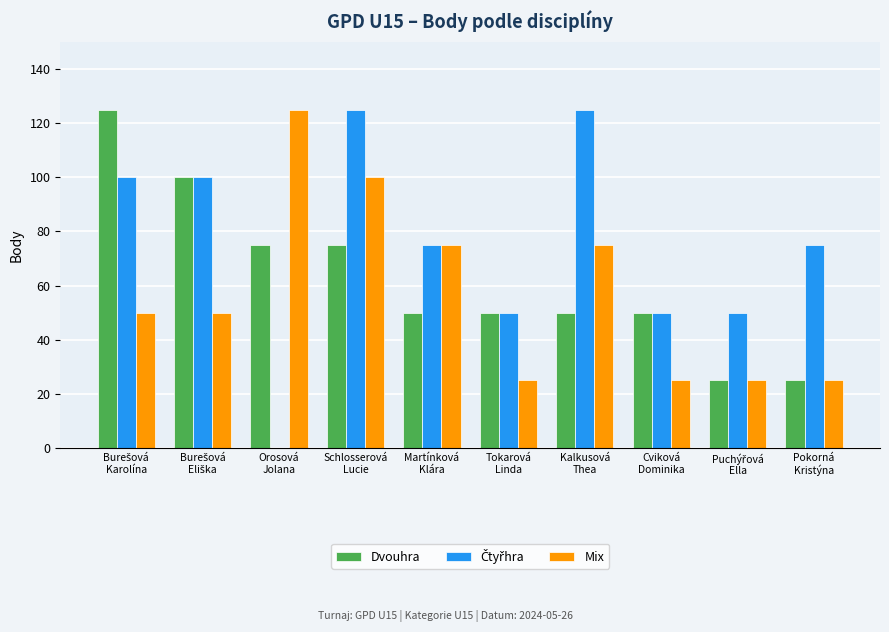

What is the highest value of the Dvouhra series?

125